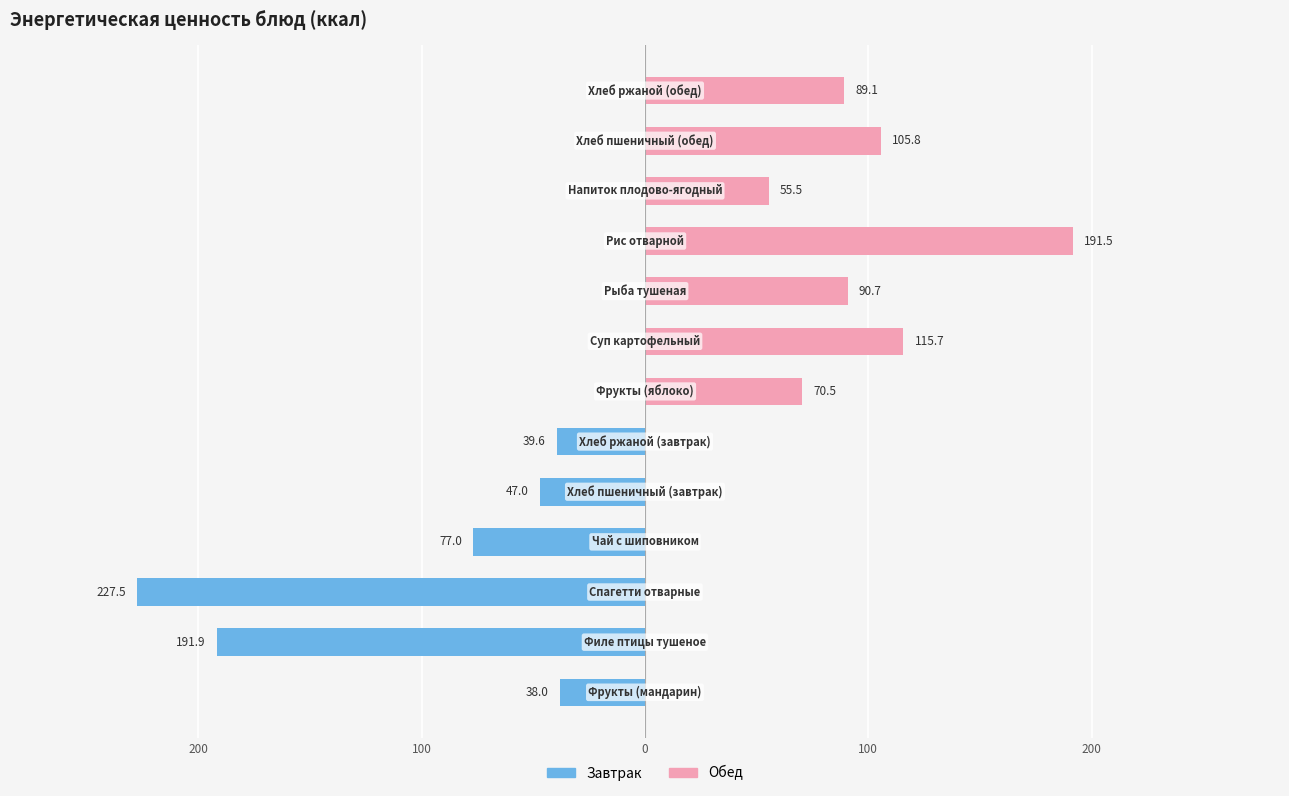

What is the sum of all Завтрак values?

-620.9